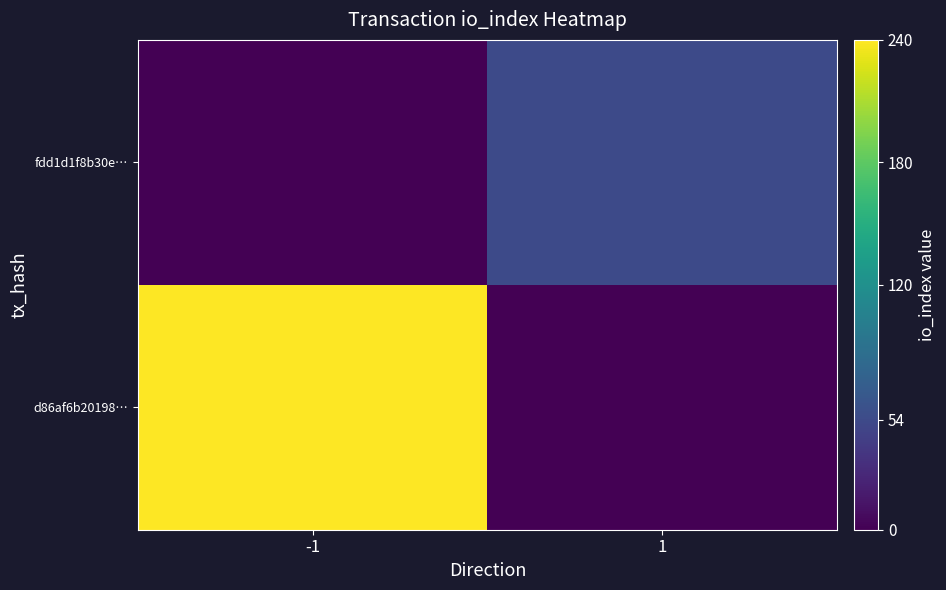

List the series in order of their peak value, highest first.

d86af6b20198…, fdd1d1f8b30e…